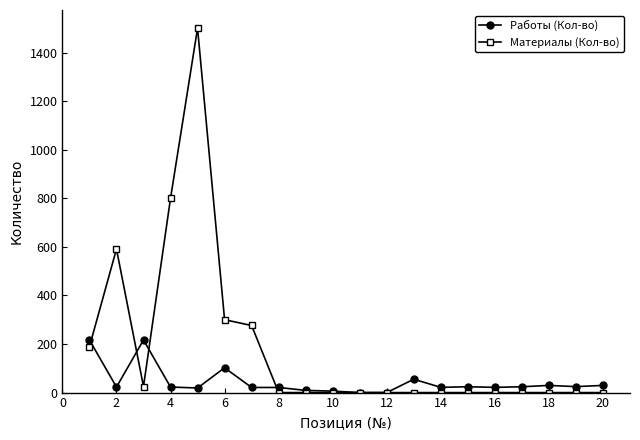

Which series has the largest total across all categories?

Материалы (Кол-во)